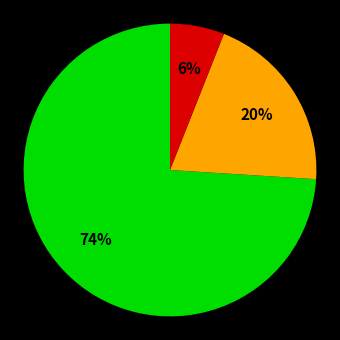

To the nearest percent, what is the average slice percentage?

33%